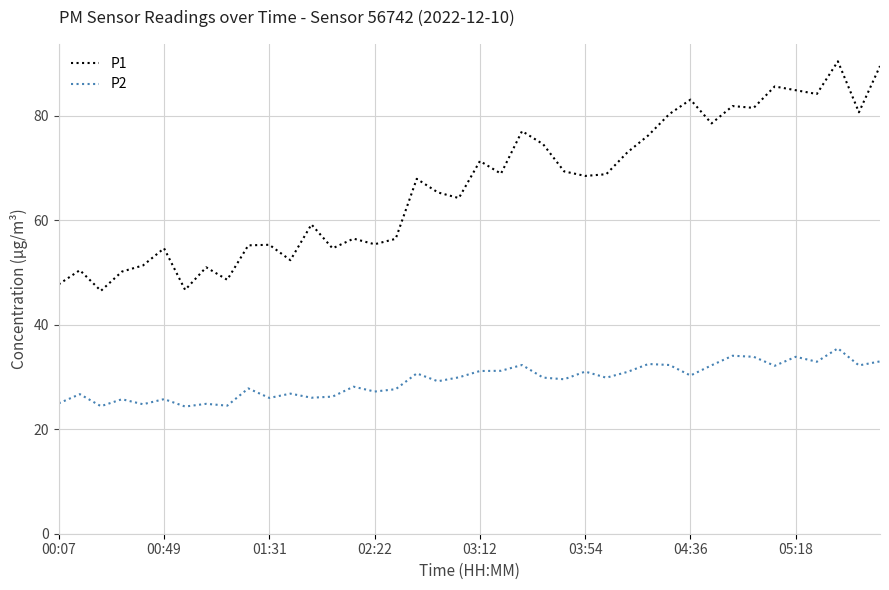

Rank the series by their maximum value, from highest to lowest.

P1, P2